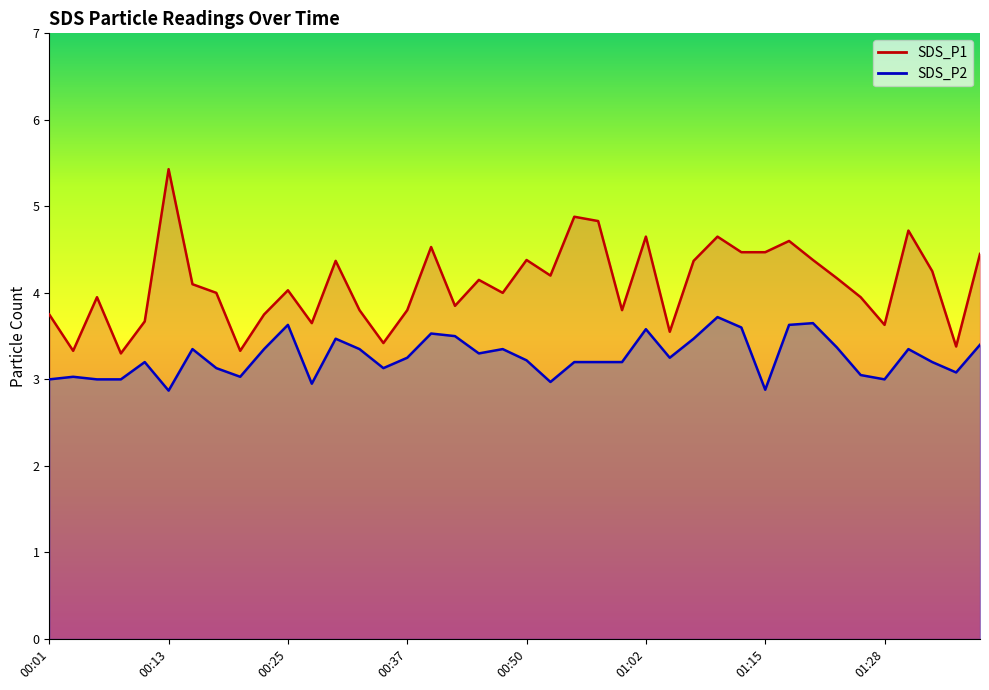

Rank the series by their maximum value, from highest to lowest.

SDS_P1, SDS_P2